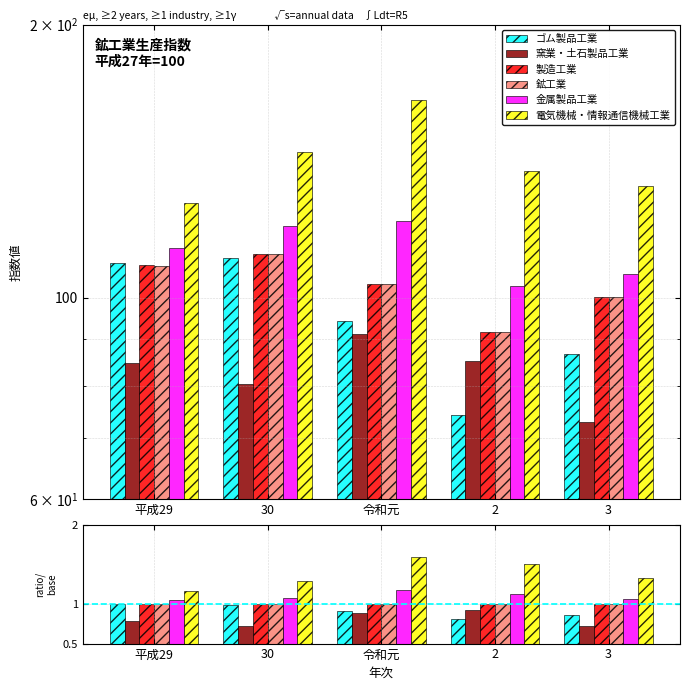

True or false: 金属製品工業 has a value of 1.2 at 令和元.

True